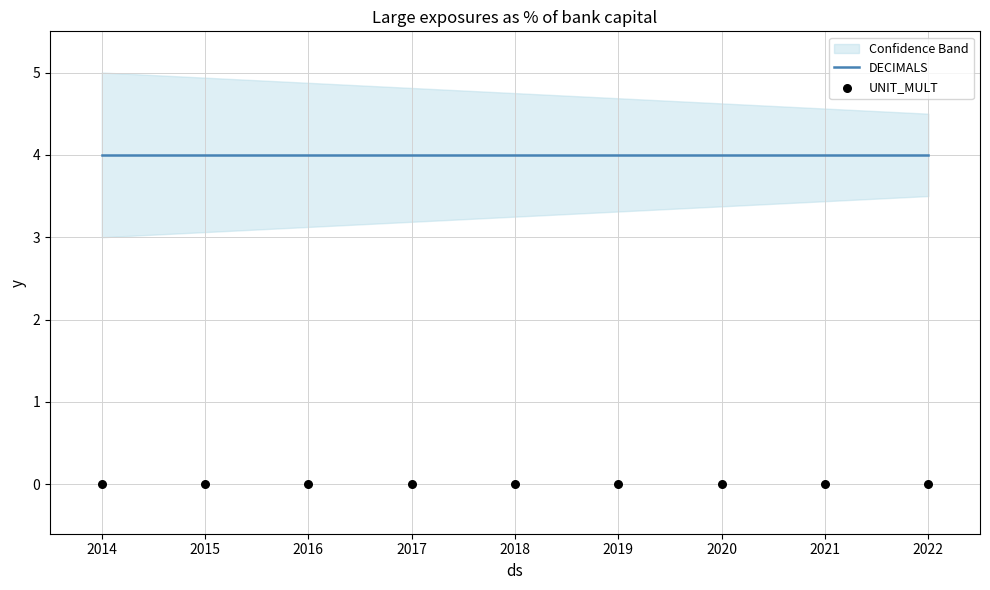

What are all the series names shown in the legend?

DECIMALS, UNIT_MULT